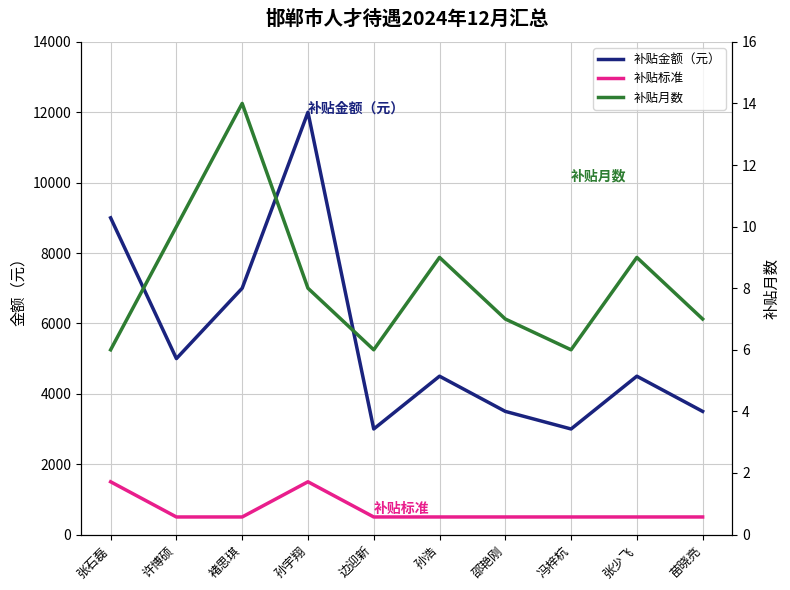

True or false: 补贴金额（元） and 补贴月数 cross at least once.

False